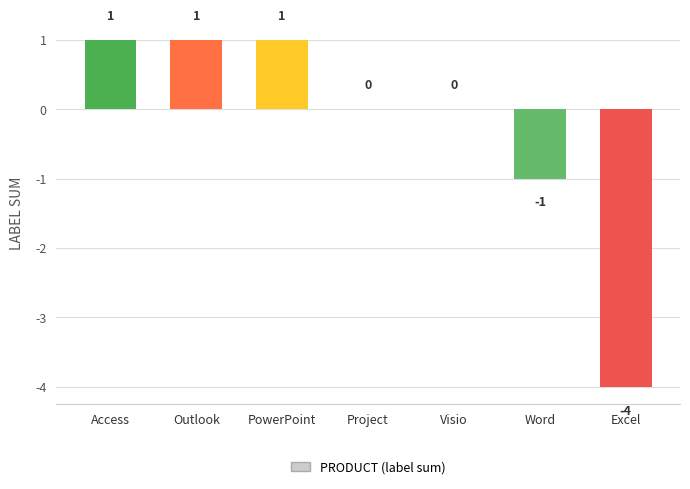

Reading left to right, list all the values displayed in this chart.

Access=1	Outlook=1	PowerPoint=1	Project=0	Visio=0	Word=-1	Excel=-4